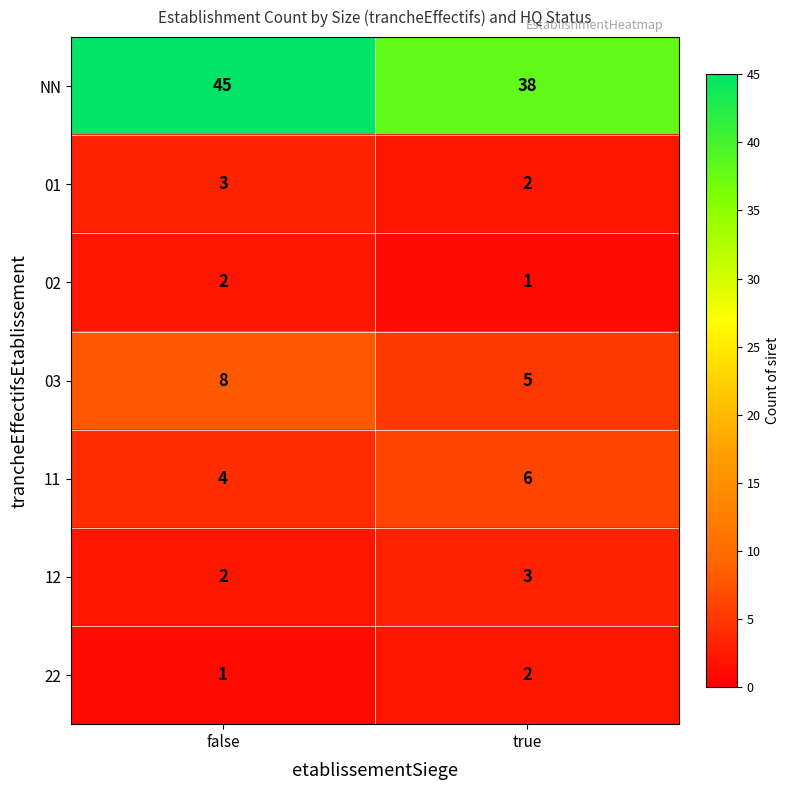

What is the sum of the NN values at false and true?

83